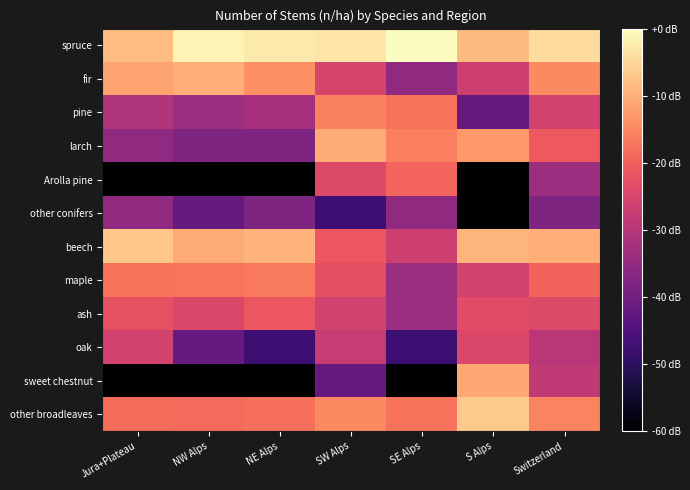

How many data points does each series have?

7